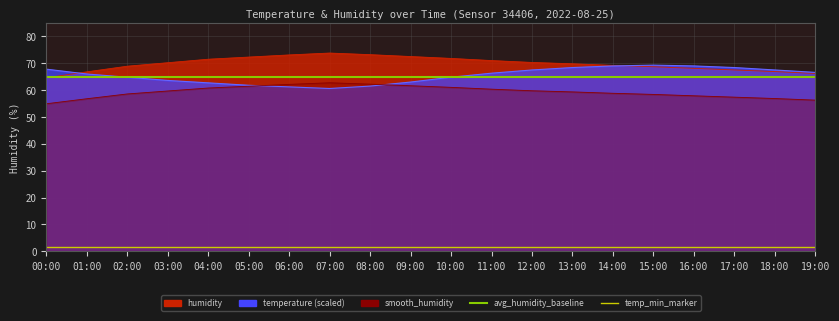

What is the difference between the maximum and second lowest values in the temperature series?

8.1